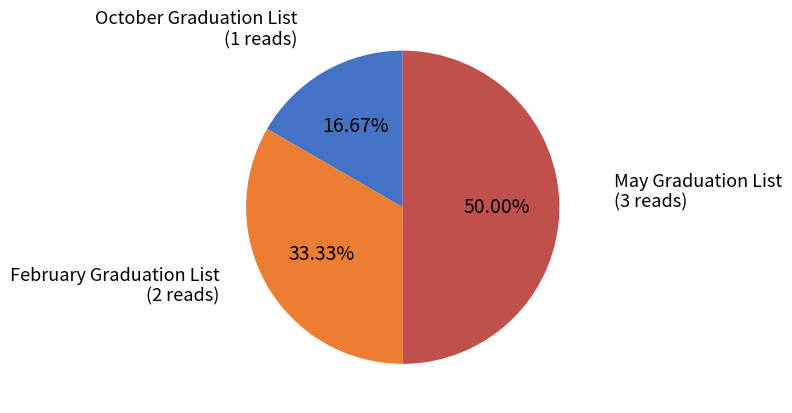

Combined, do May Graduation List and October Graduation List account for over 50%?

Yes